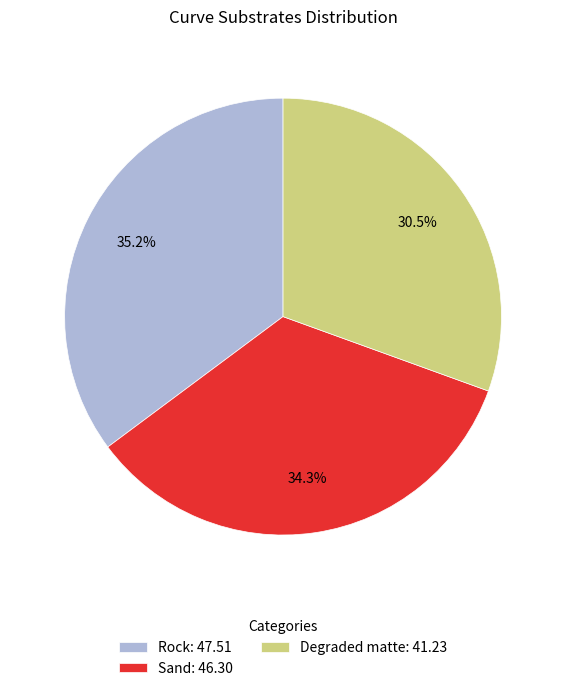

To the nearest percent, what portion does Rock represent?

35%